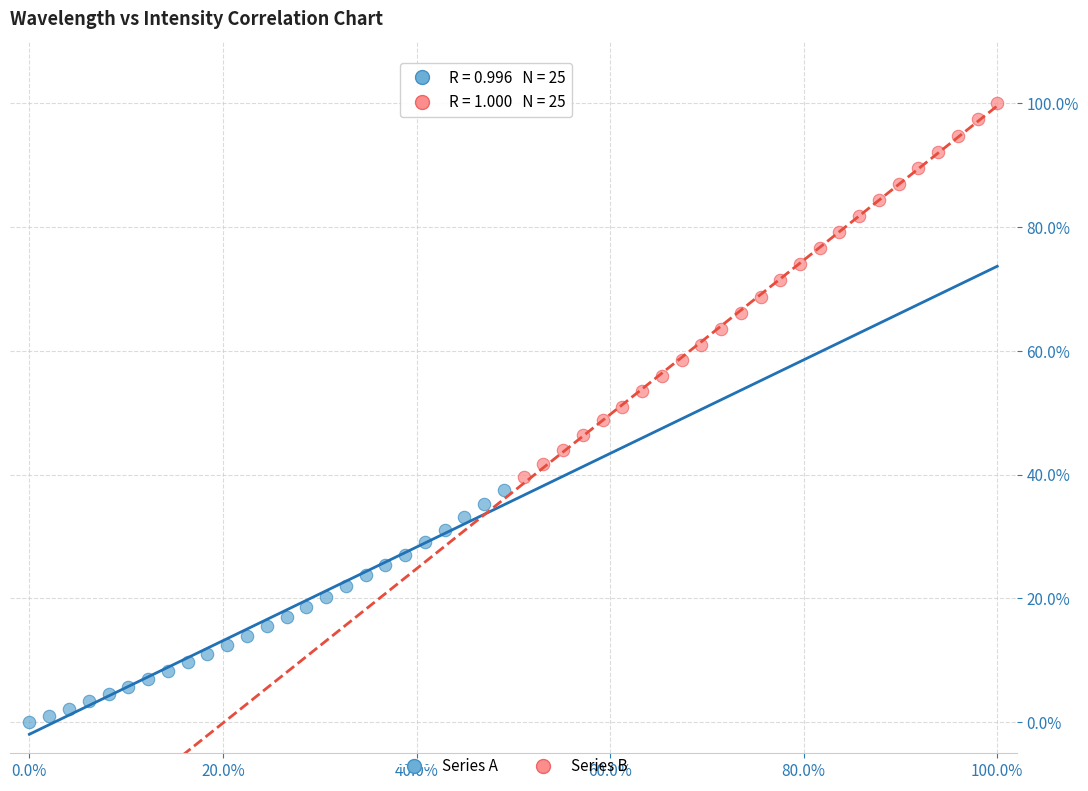

Which series reaches the maximum Y coordinate?

Series B